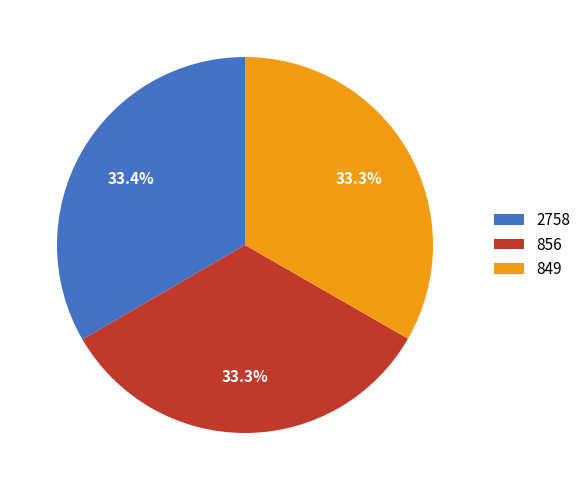

Does any single category account for the majority?

No